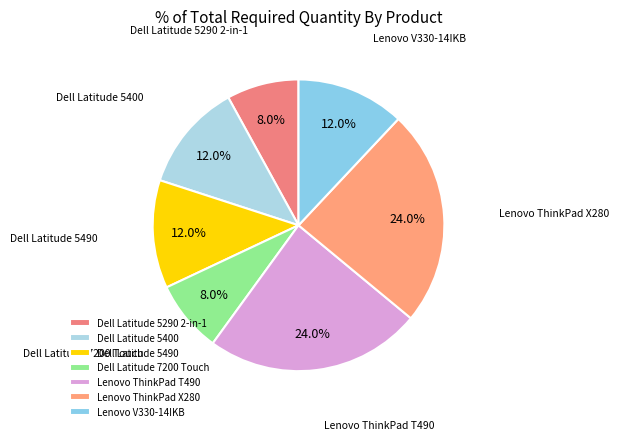

Between Lenovo V330-14IKB and Dell Latitude 7200 Touch, which is larger?

Lenovo V330-14IKB